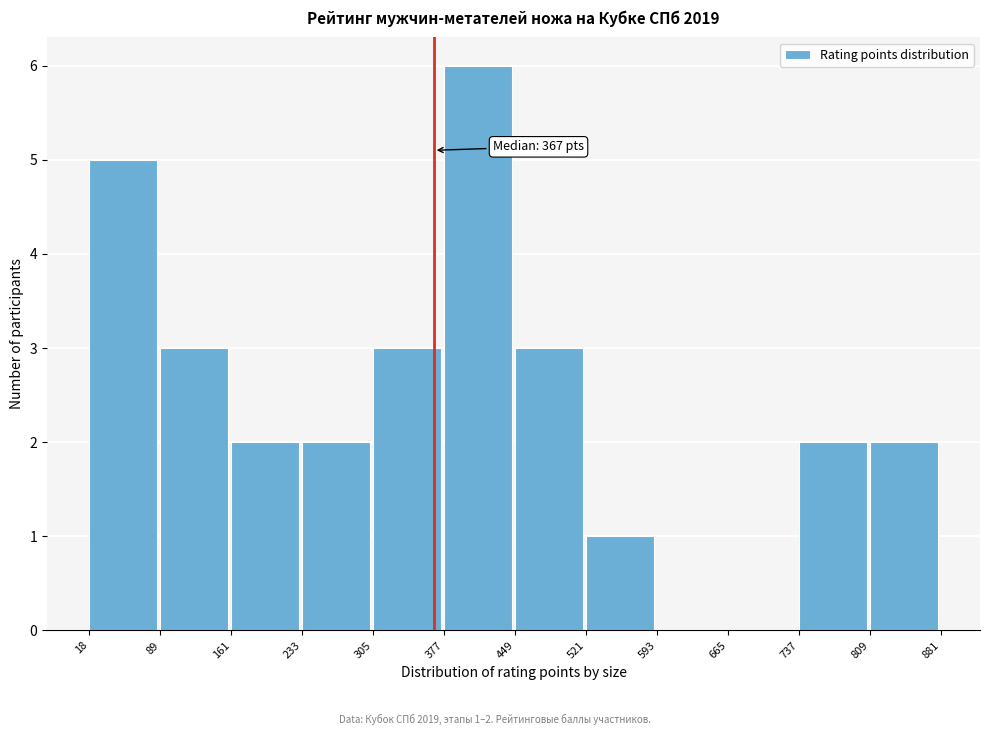

Which range on the x-axis has the tallest bar?

377 to 449